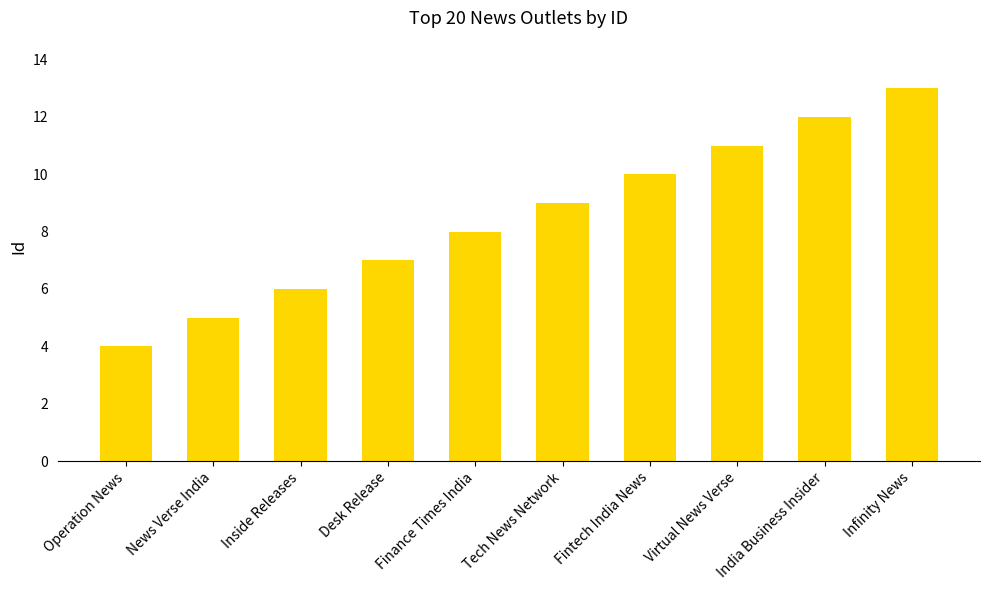

Reading left to right, list all the values displayed in this chart.

Operation News=4	News Verse India=5	Inside Releases=6	Desk Release=7	Finance Times India=8	Tech News Network=9	Fintech India News=10	Virtual News Verse=11	India Business Insider=12	Infinity News=13